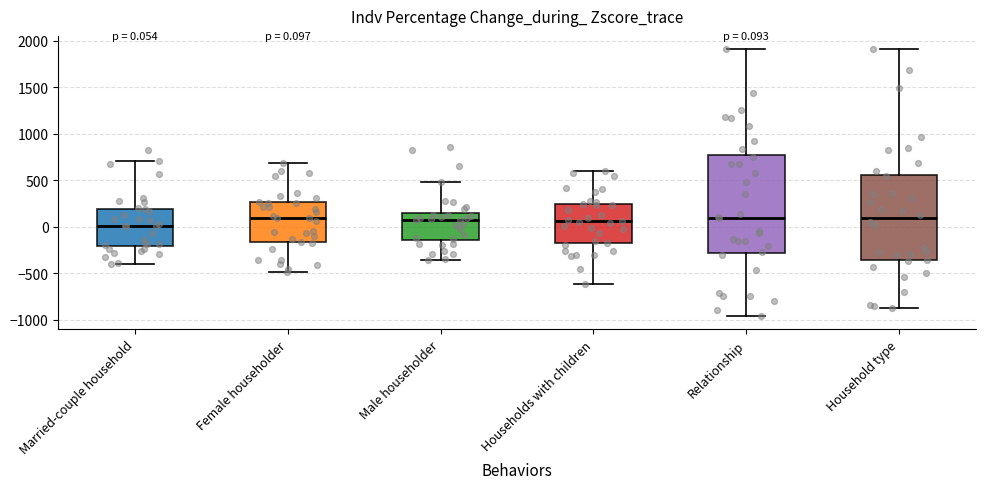

Which box has the lowest median line?

Married-couple household